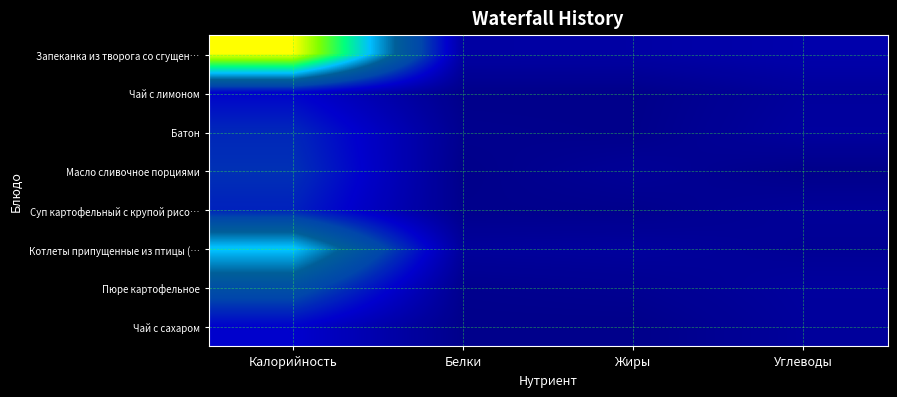

Reading left to right, what are all the values shown in this chart?

Запеканка из творога со сгущен…: Калорийность=408.8	Белки=21.2	Жиры=22.4	Углеводы=29.2
Чай с лимоном: Калорийность=61.0	Белки=0.1	Жиры=0.0	Углеводы=15.2
Батон: Калорийность=91.2	Белки=3.5	Жиры=1.0	Углеводы=17.9
Масло сливочное порциями: Калорийность=99.0	Белки=0.1	Жиры=10.9	Углеводы=0.2
Суп картофельный с крупой рисо…: Калорийность=85.8	Белки=2.0	Жиры=2.7	Углеводы=12.1
Котлеты припущенные из птицы (…: Калорийность=239.2	Белки=14.2	Жиры=16.0	Углеводы=9.6
Пюре картофельное: Калорийность=138.0	Белки=3.1	Жиры=6.6	Углеводы=16.4
Чай с сахаром: Калорийность=60.0	Белки=0.1	Жиры=0.0	Углеводы=15.0